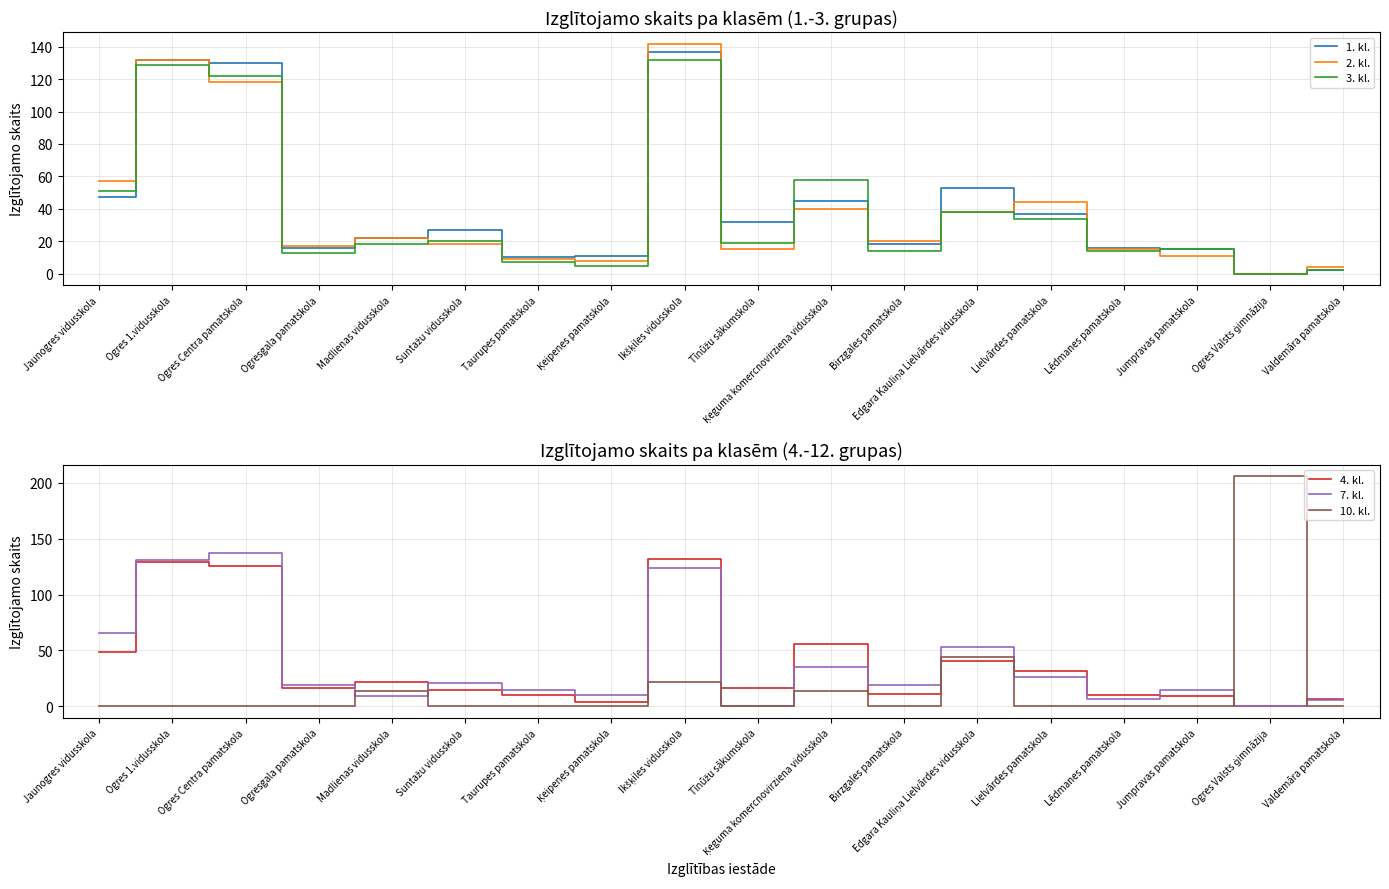

Rank the series at Ķeipenes pamatskola from lowest to highest value.

10. kl., 4. kl., 3. kl., 2. kl., 7. kl., 1. kl.